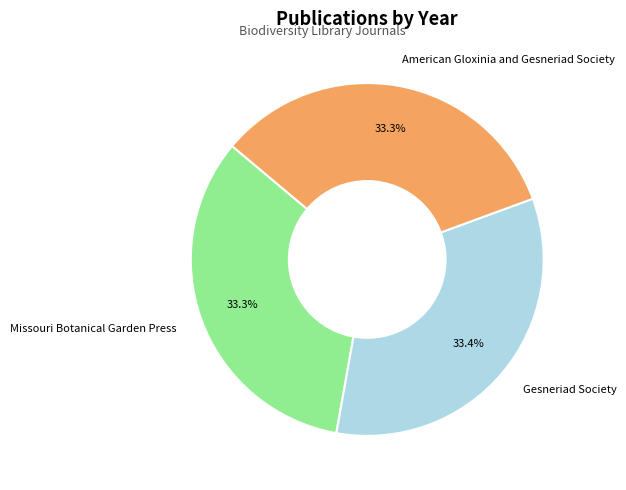

Is it true that Gesneriad Society is 33% of the pie?

True